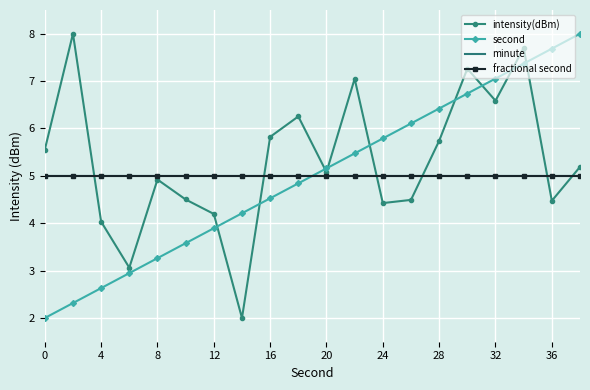

True or false: second has more than 2 points higher than both neighbors.

False